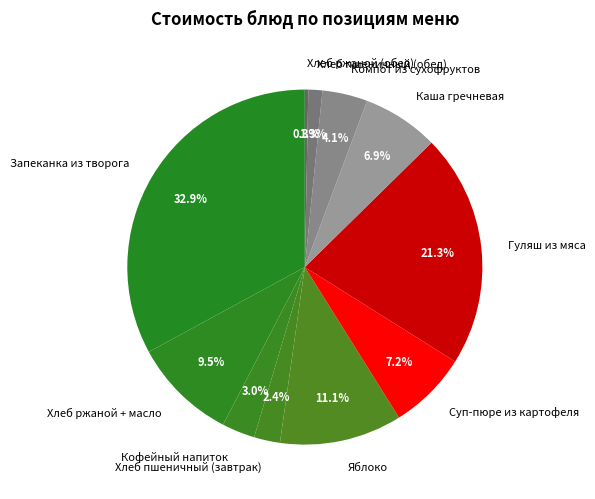

Which category has the biggest portion of the pie?

Запеканка из творога